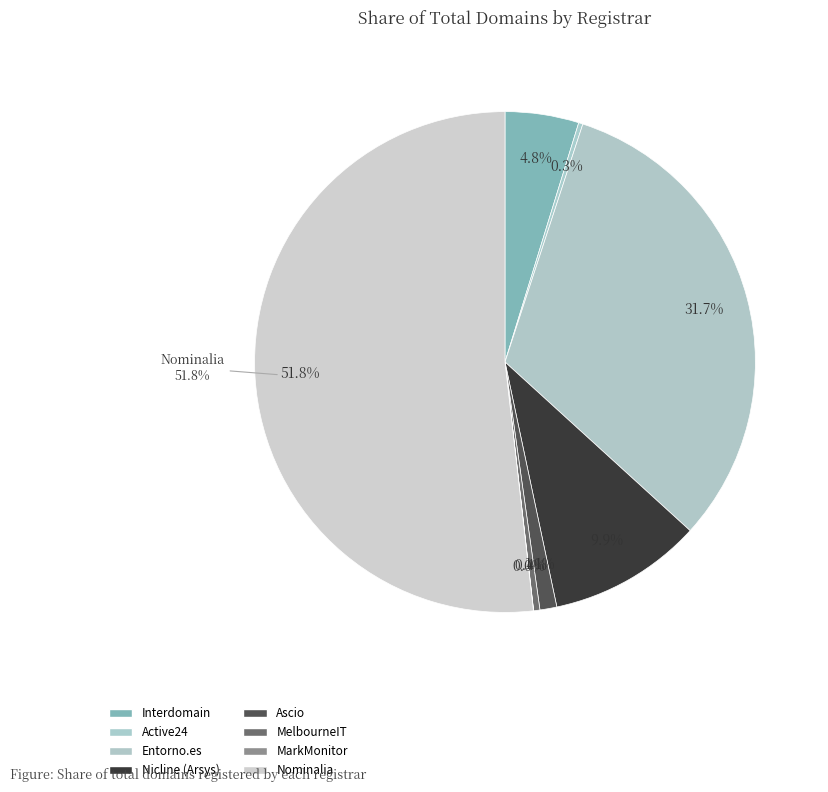

What percentage is NOT represented by Interdomain?

95.2%